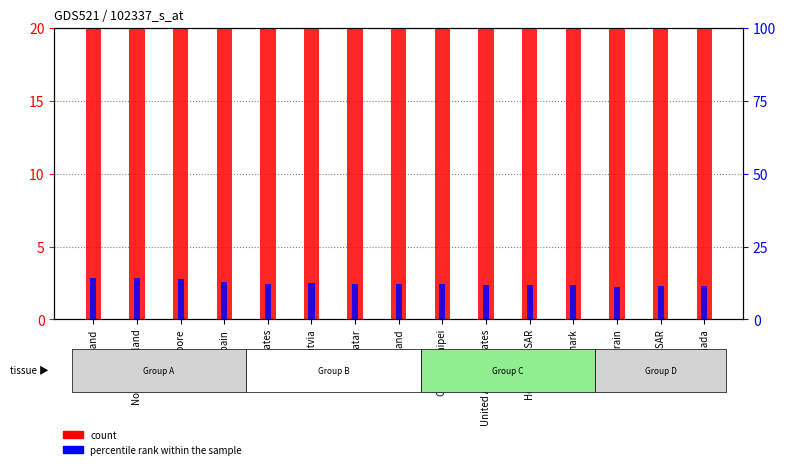

How many data points does each series have?

15